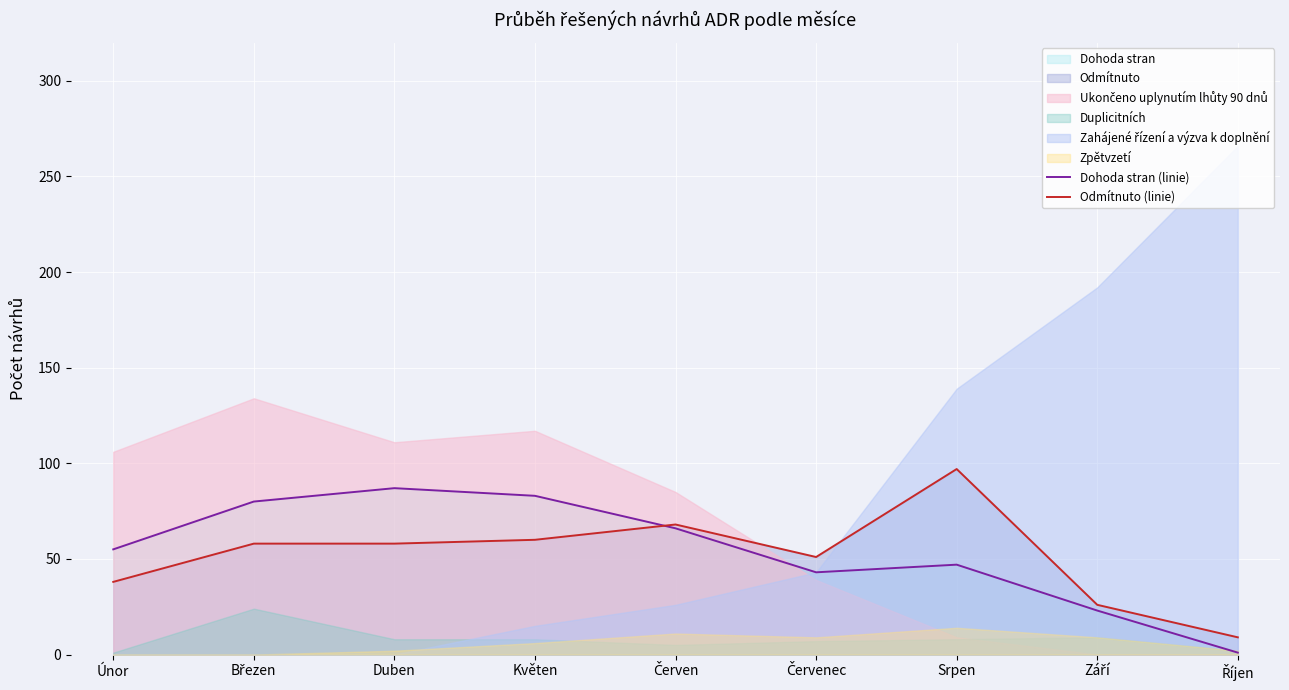

At which category is the sum across all series the highest?

Duben